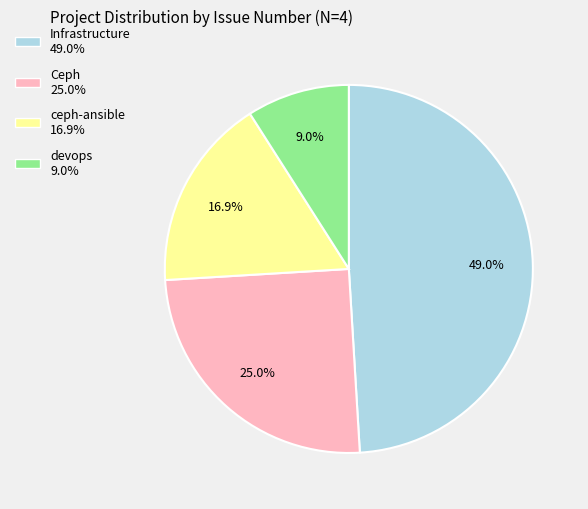

How much of the chart is everything except Ceph?

75.0%